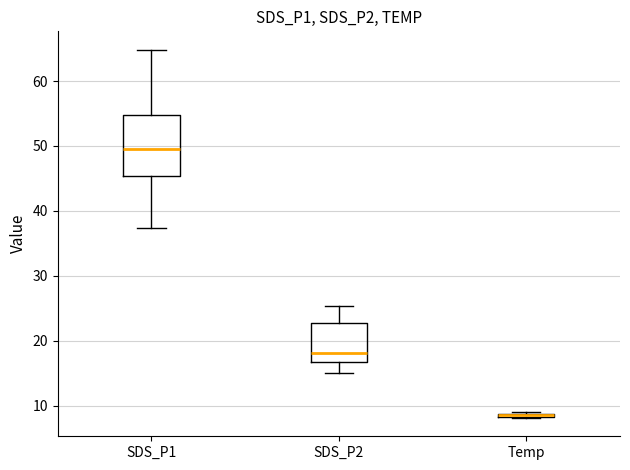

Comparing the boxes themselves (not the whiskers), which one is the tallest?

SDS_P1